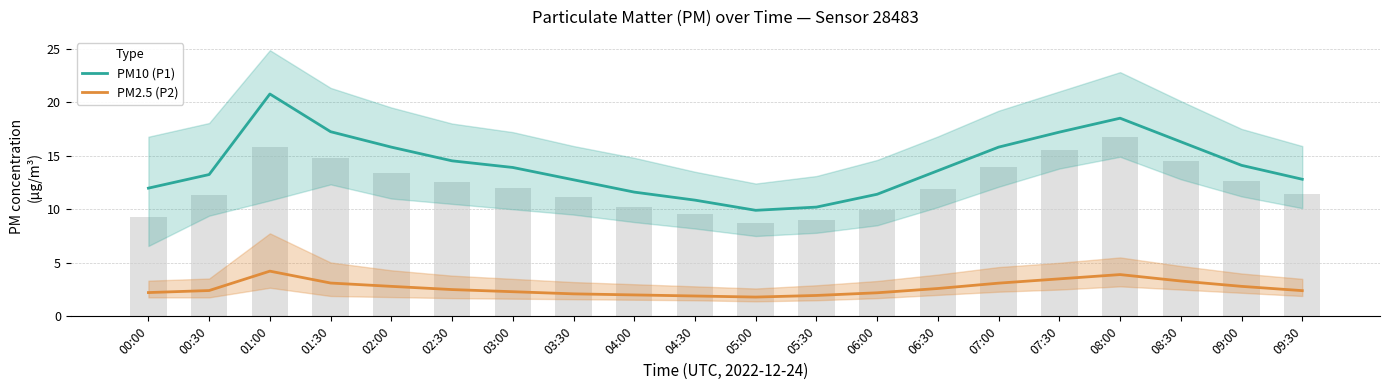

Are the bars horizontal?

No